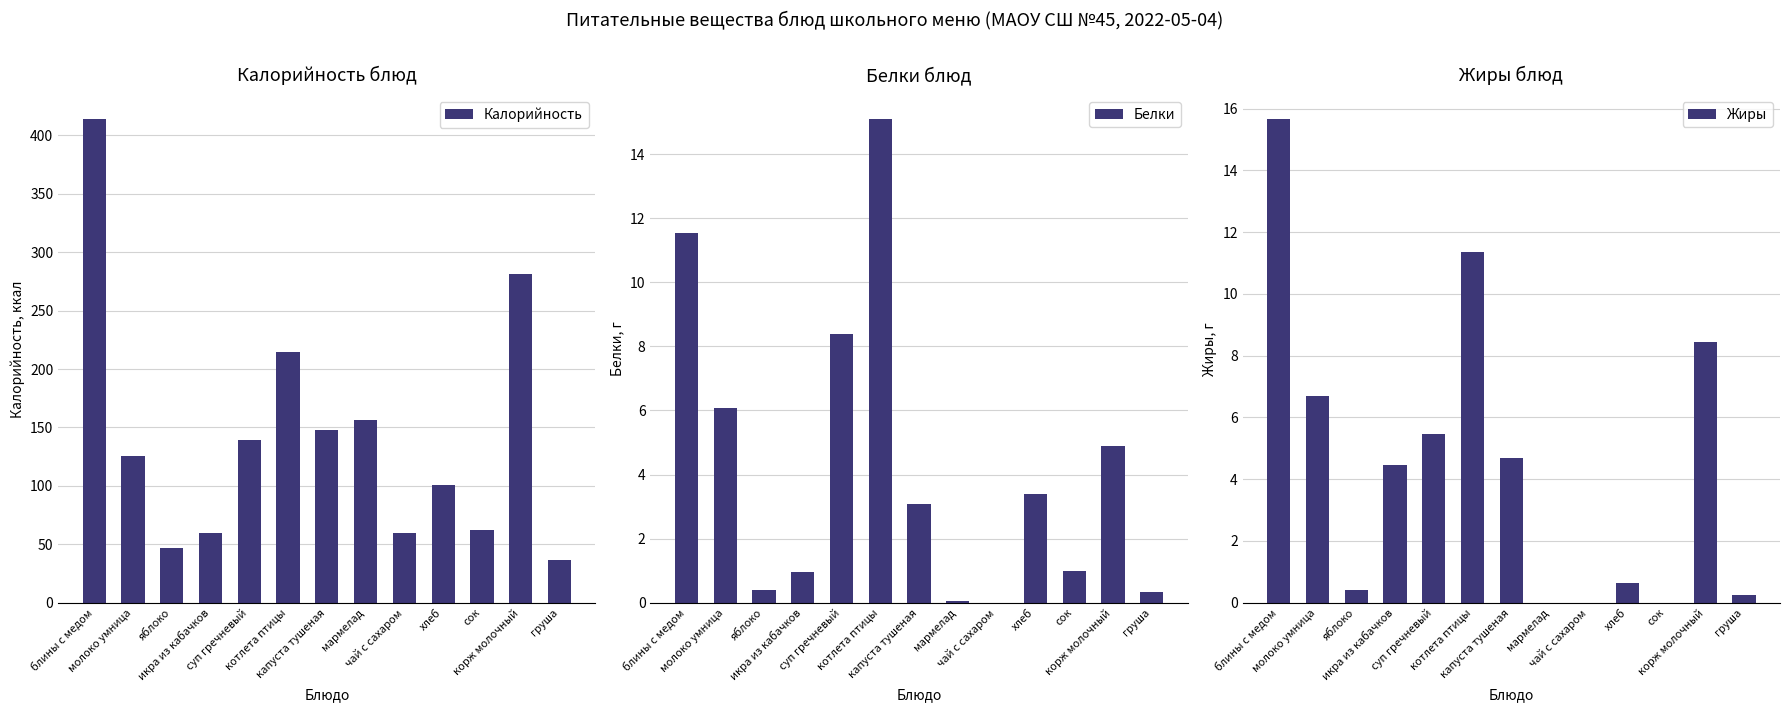

Where is Белки nearest to the value 7?

молоко умница